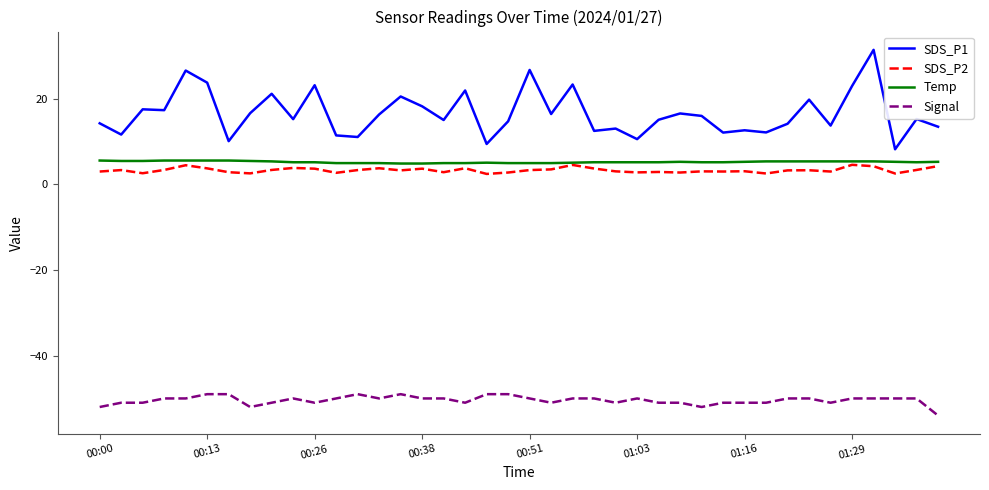

Which series has the largest total across all categories?

SDS_P1